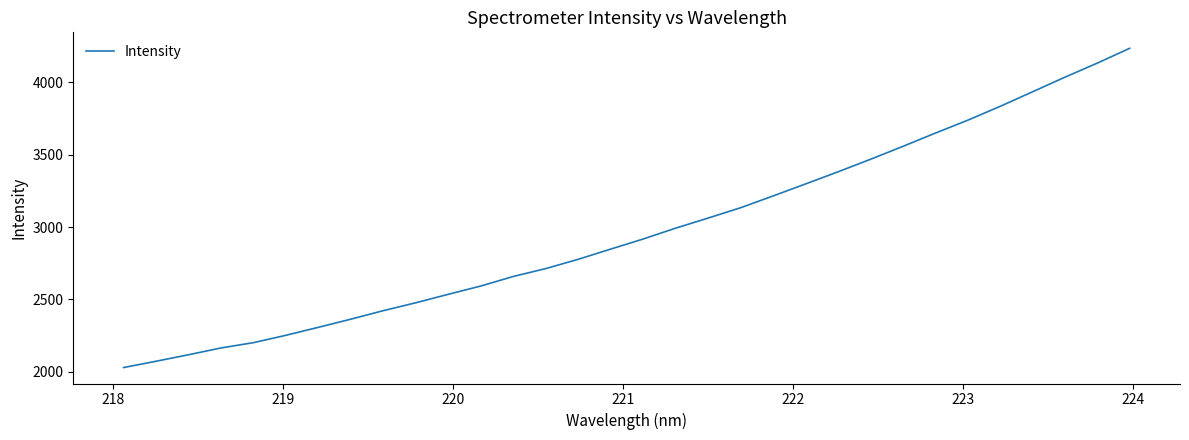

What is the minimum value shown in the chart?

2028.6